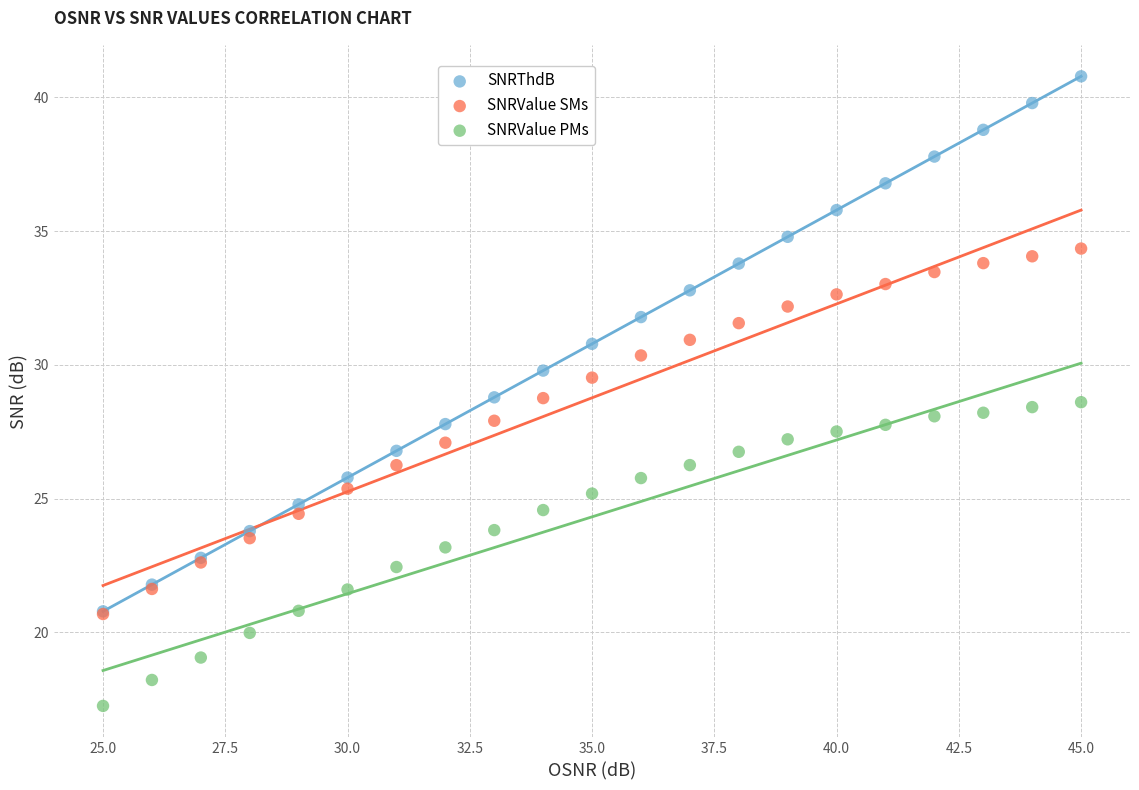

What are all the series names shown in the legend?

SNRThdB, SNRValue SMs, SNRValue PMs